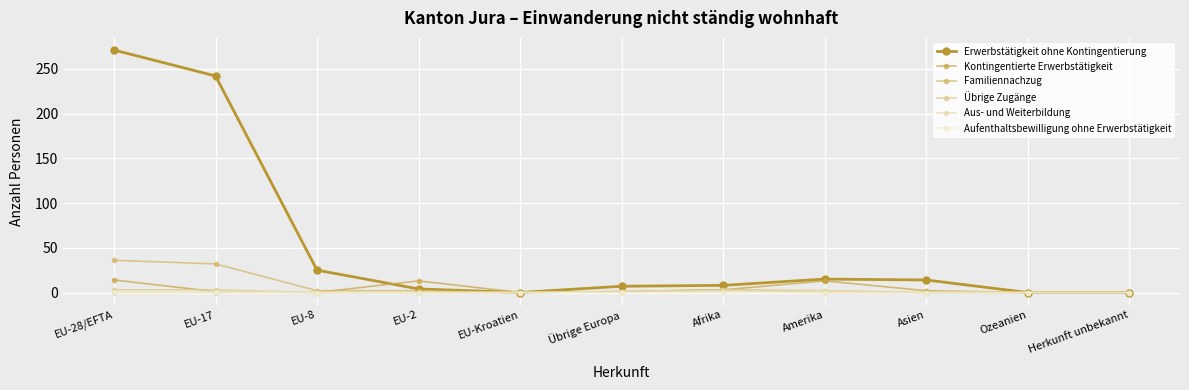

What is the label of the 2nd point from the right?

Ozeanien